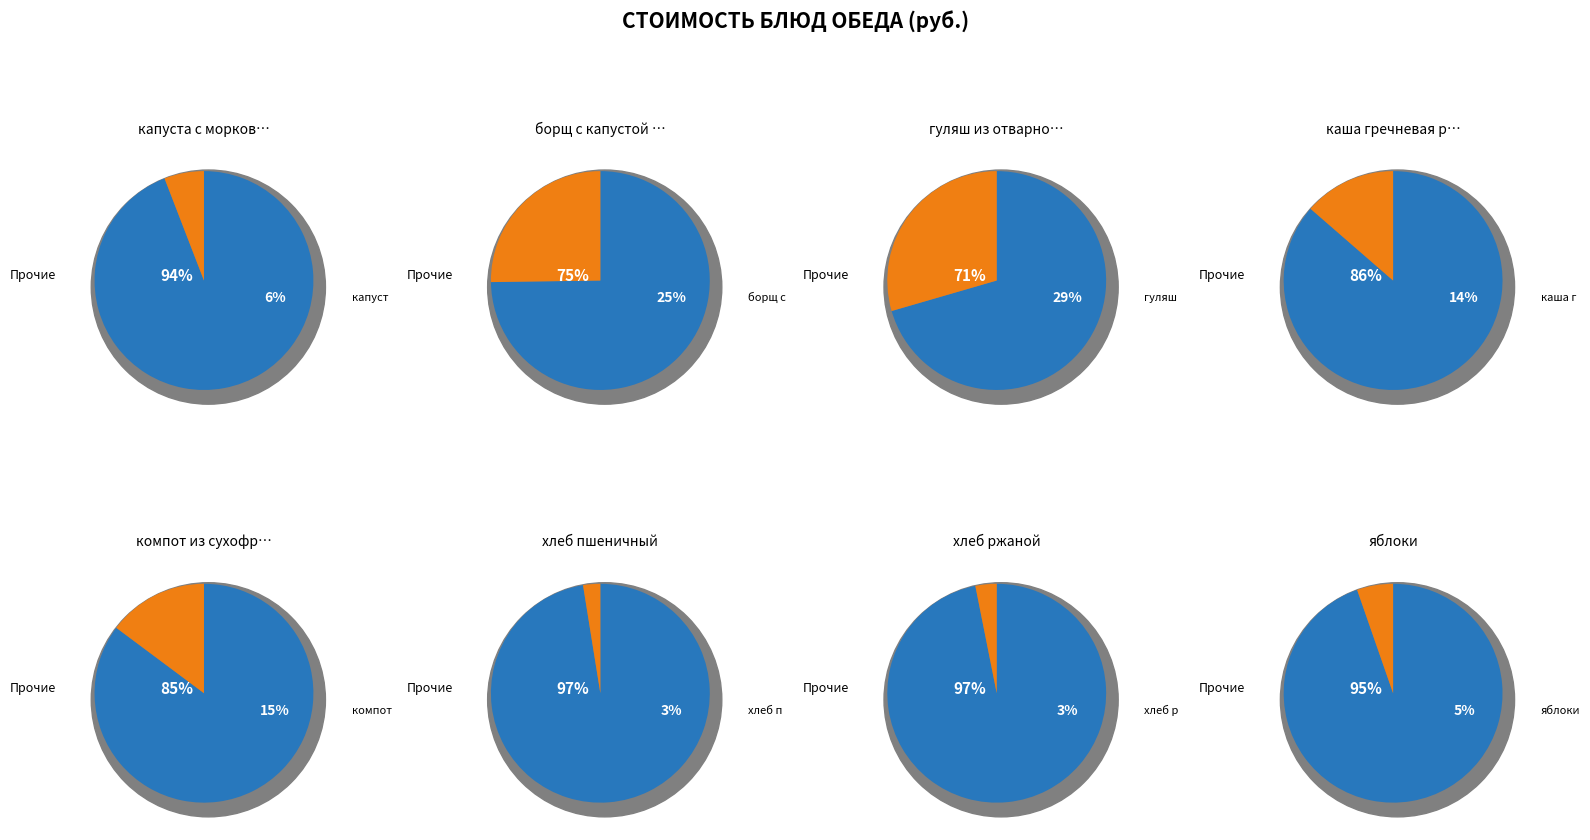

Is it true that компот из сухофруктов is 1% of the pie?

False